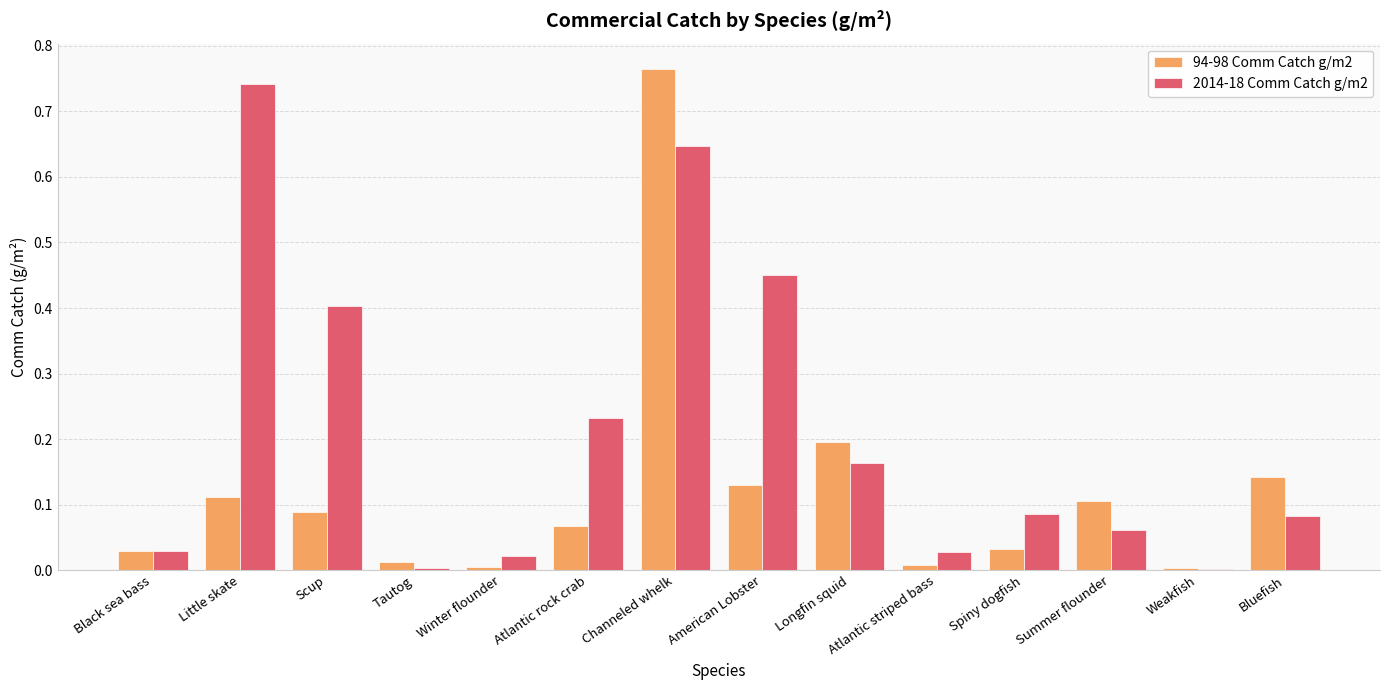

Which series changed the most between Atlantic rock crab and American Lobster?

2014-18 Comm Catch g/m2